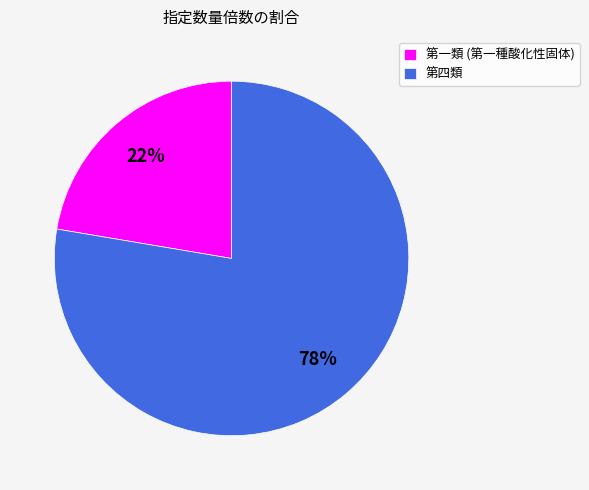

The 第四類 slice represents 91% of the pie. True or false?

False